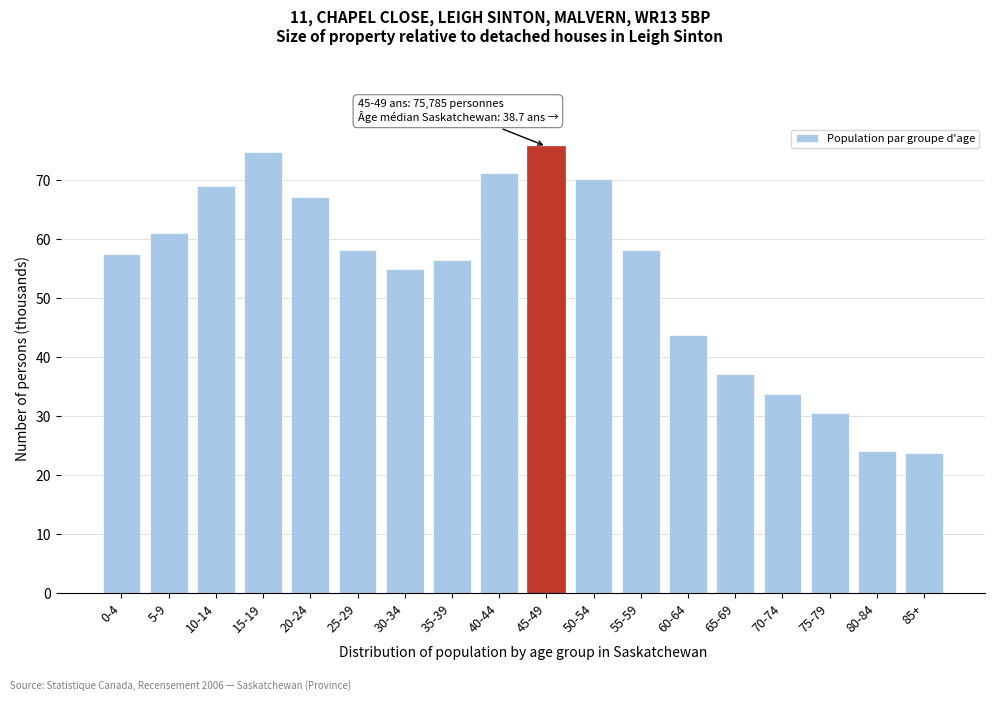

What is the greatest value displayed?

75.8